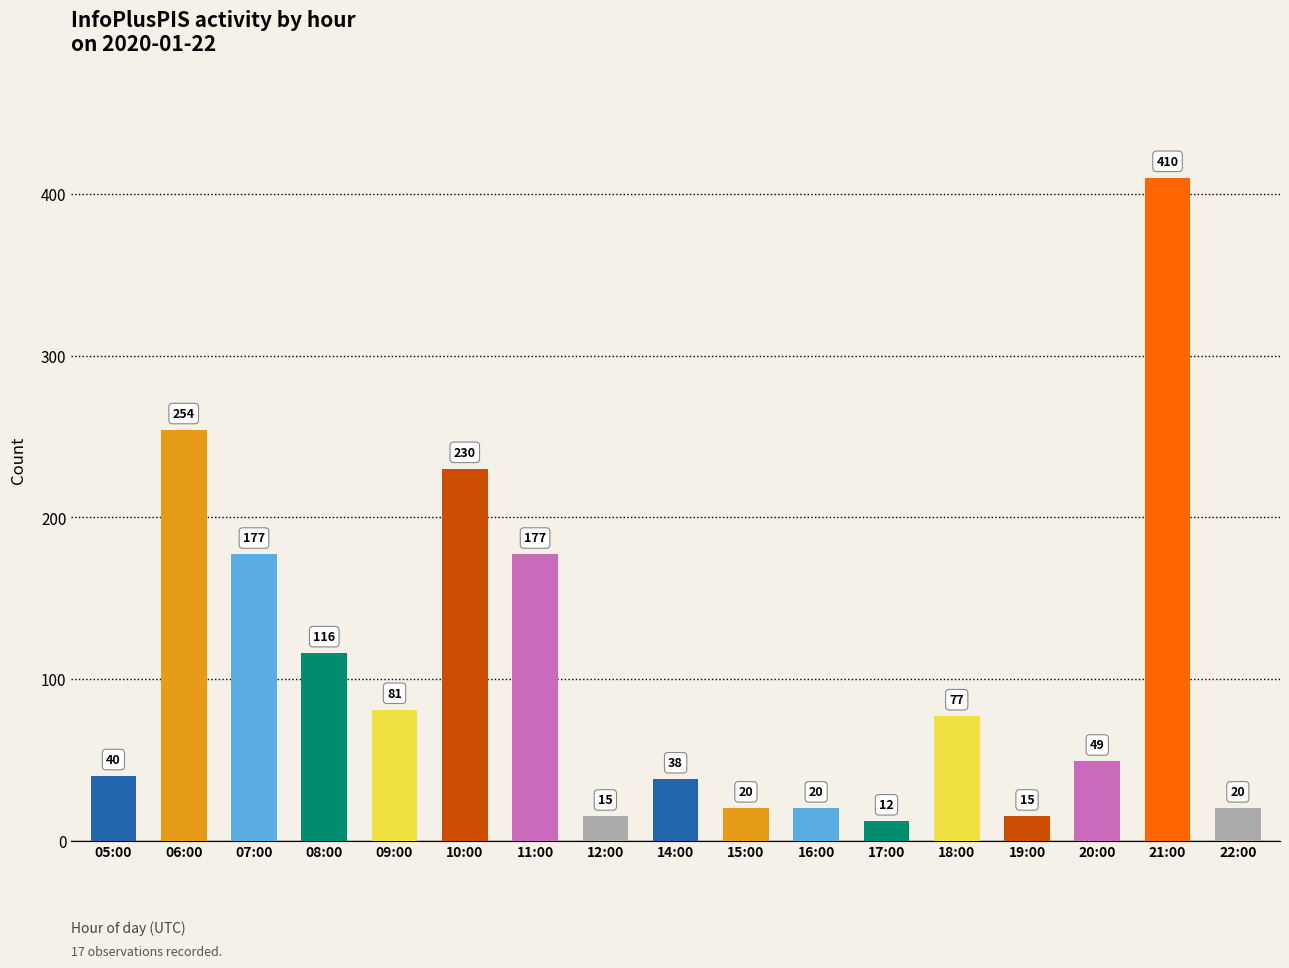

Count the number of data series in this chart.

1